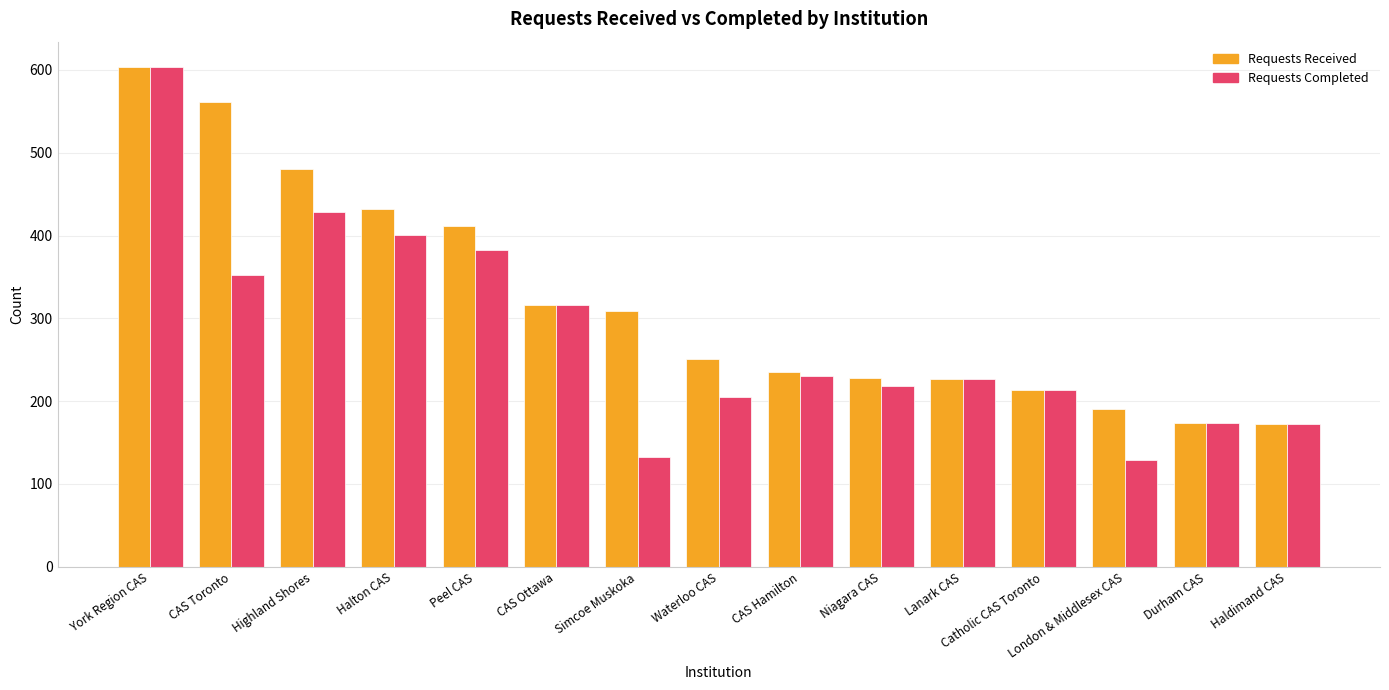

The Requests Completed series shows 633 at Peel CAS. True or false?

False